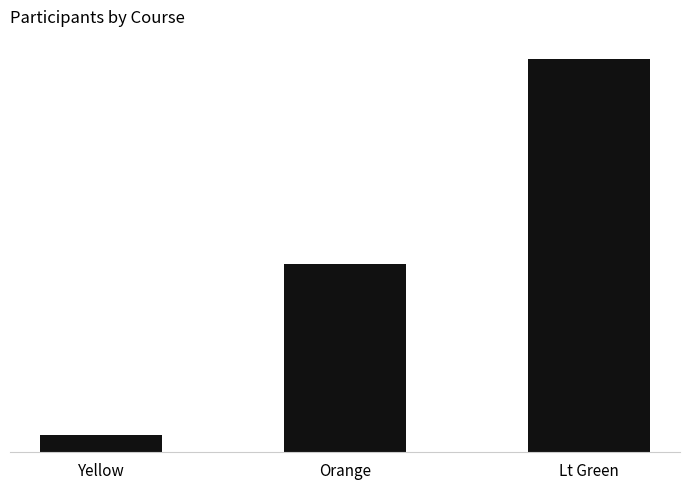

What is the change in value from Yellow to Orange?

+10